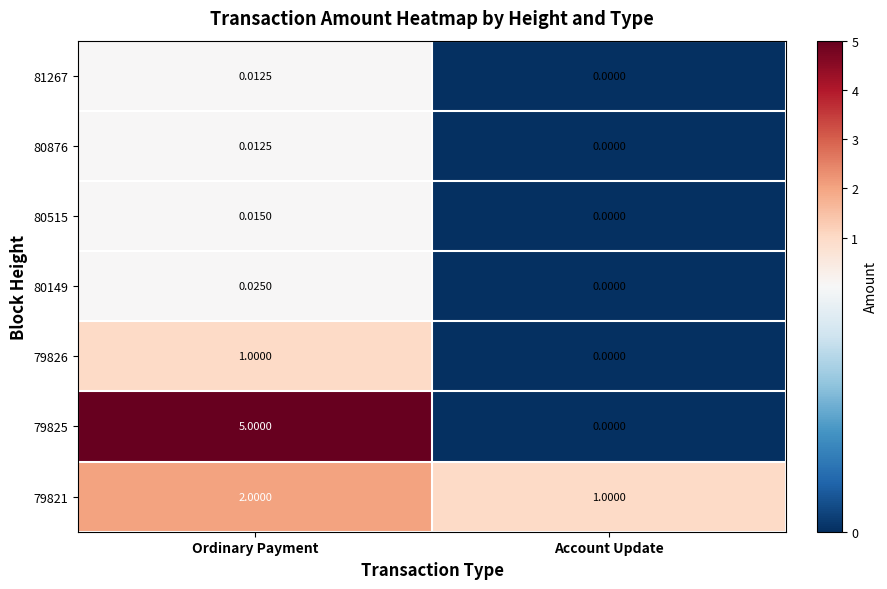

At how many categories does at least one series exceed 4?

1